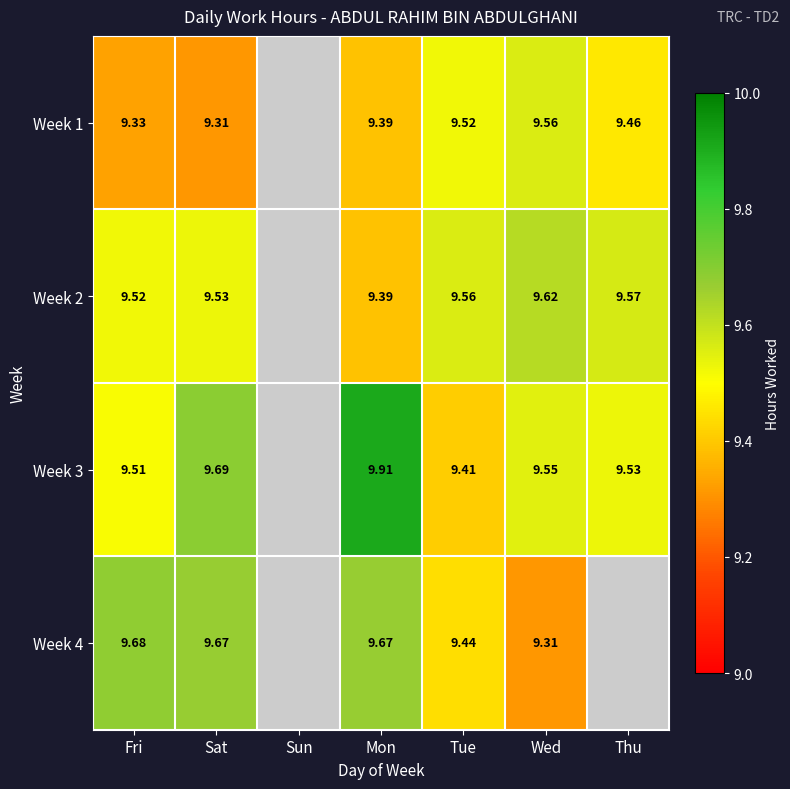

Which has a higher value, Tue or Thu?

Tue